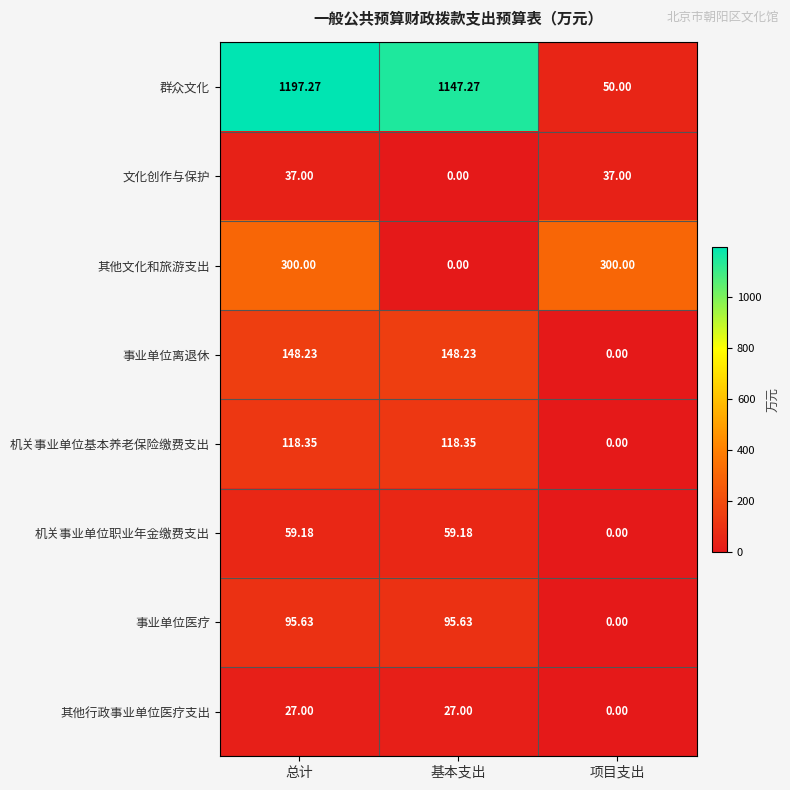

Which series changed the most between 基本支出 and 项目支出?

群众文化